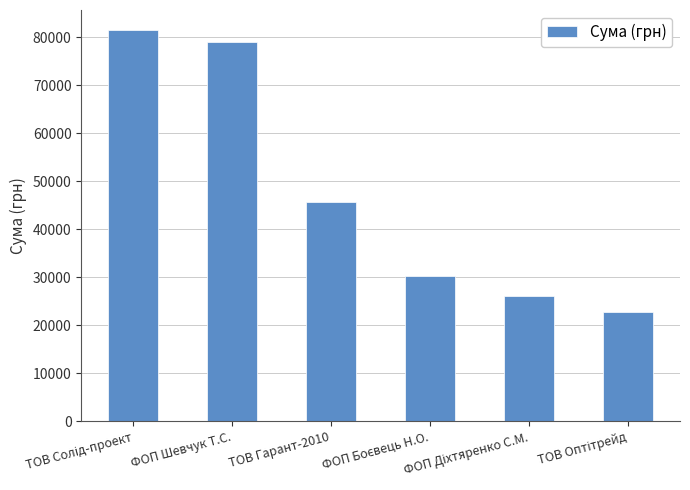

Reading left to right, extract all data points from this chart.

81589.2	78965.0	45756.0	30220.0	26000.0	22688.0